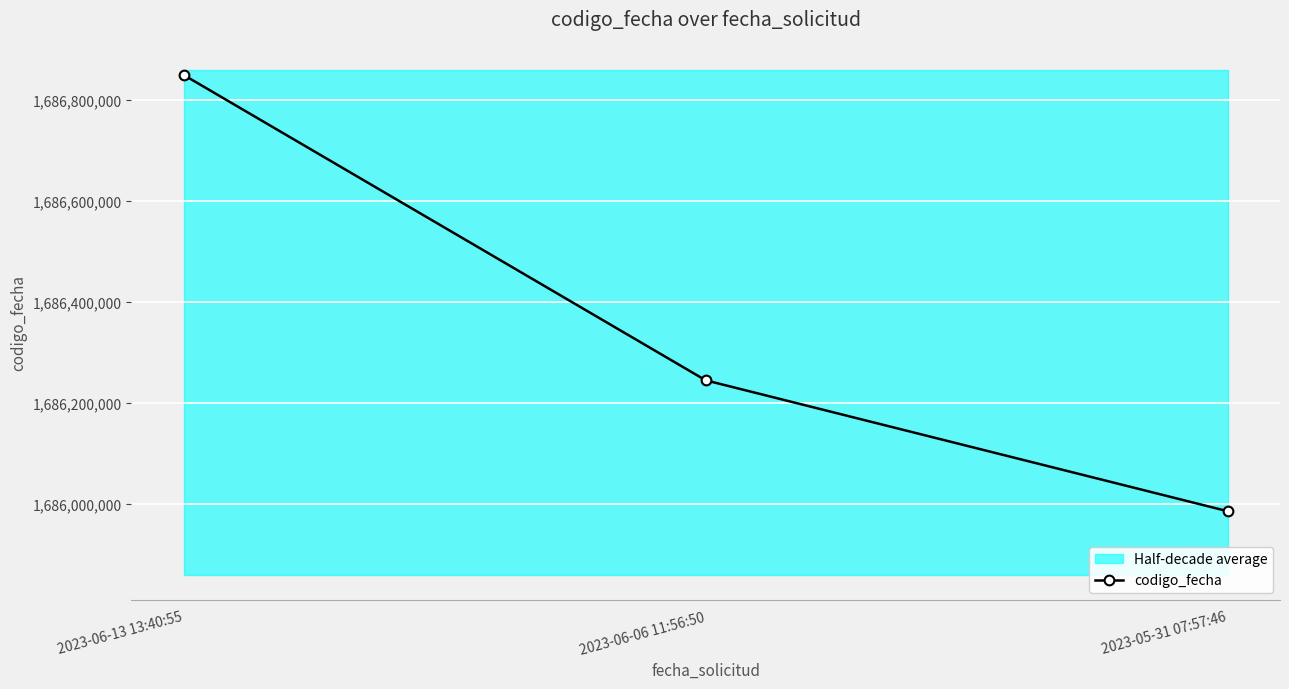

How many values in the codigo_fecha series are below 1686244062?

1